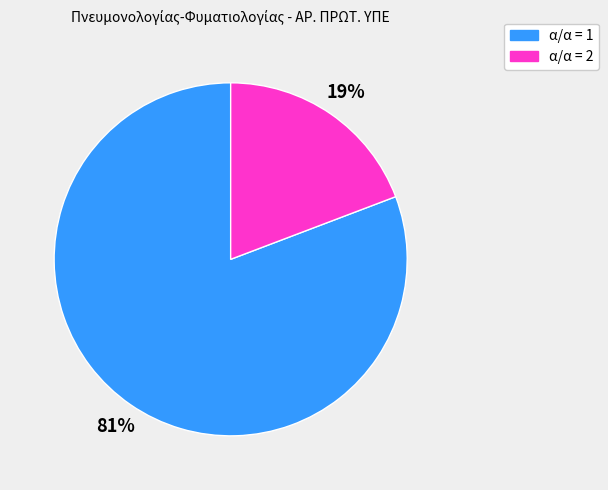

Does any single category account for the majority?

Yes